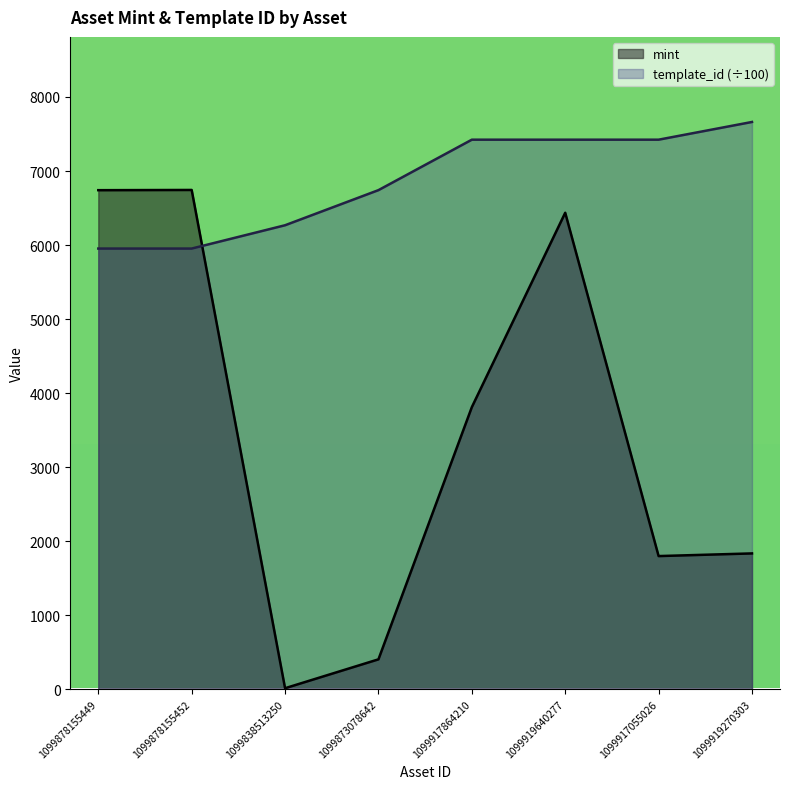

True or false: template_id has a value of 5952.3 at 1099878155449.

True